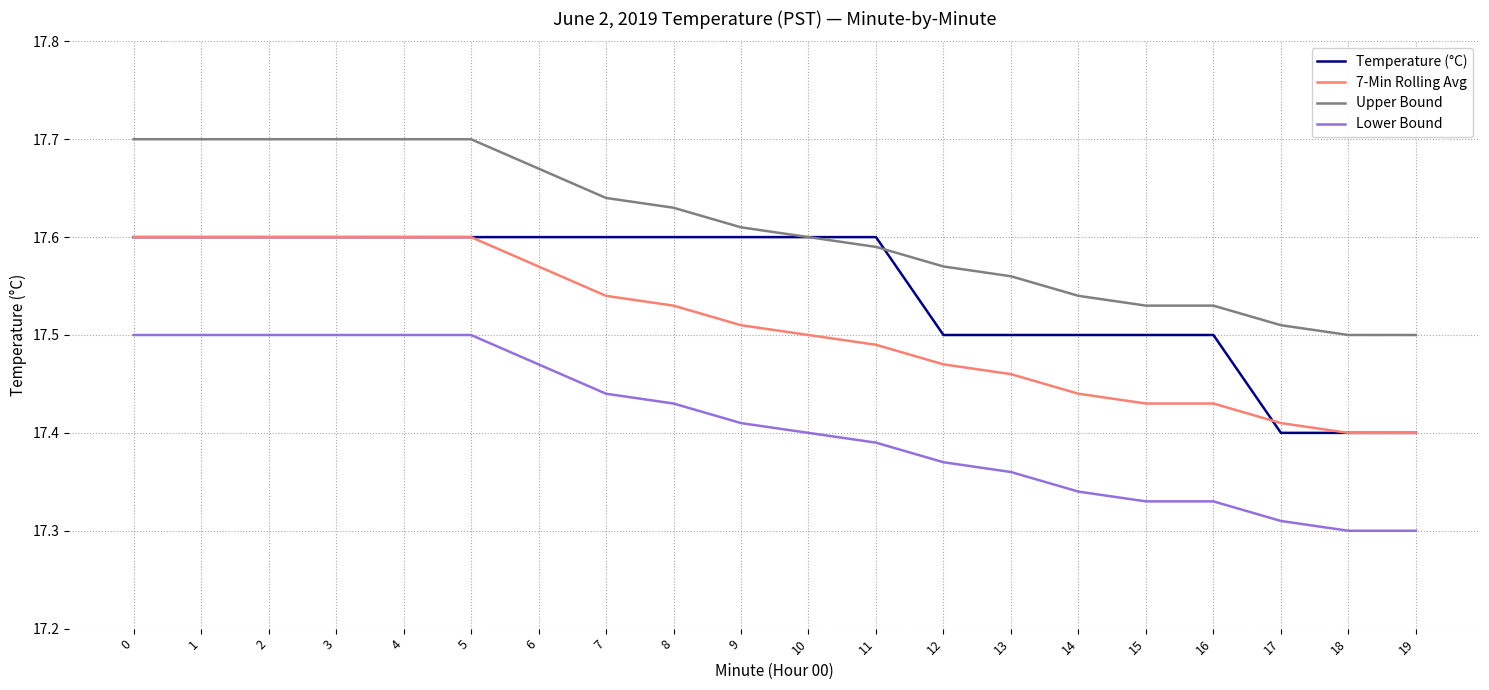

True or false: 7-Min Rolling Avg and Lower Bound intersect in this chart.

False